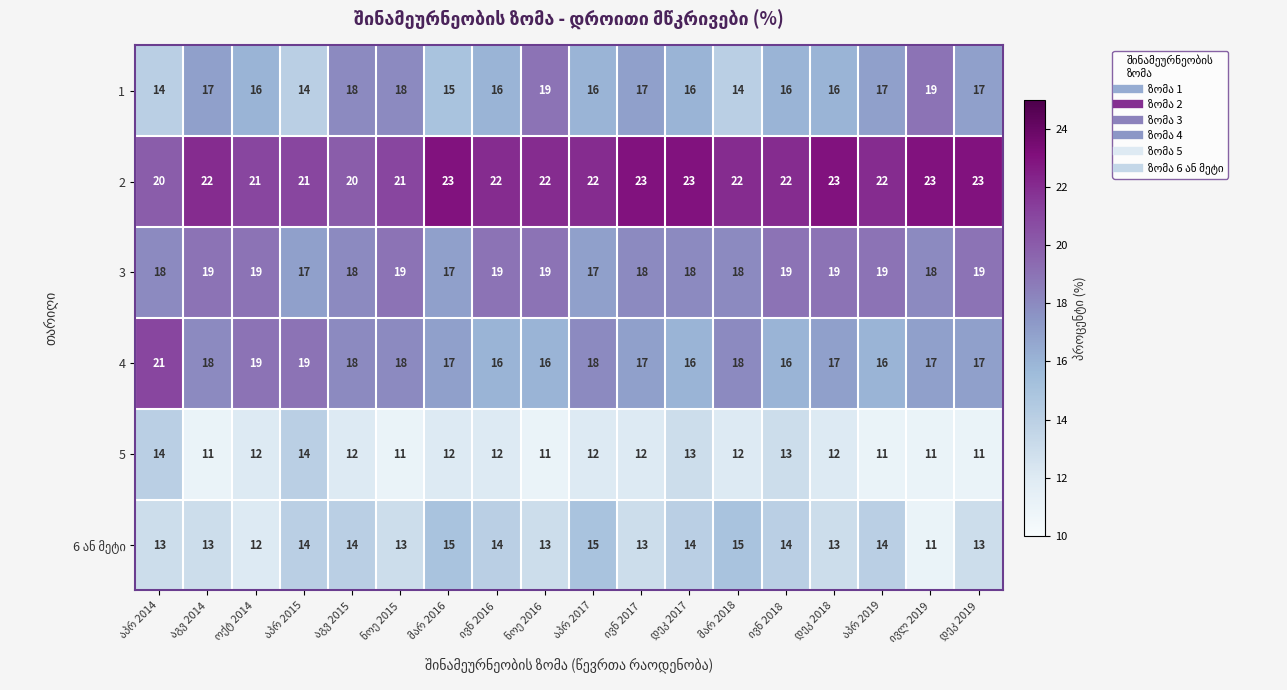

What is the minimum value shown in the chart?

11